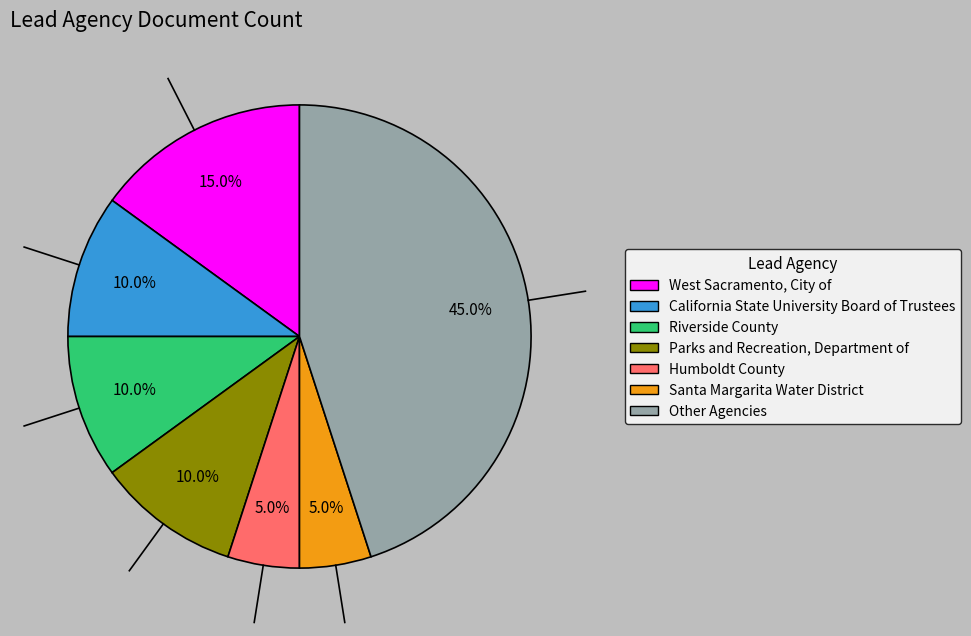

Is there a majority slice in this chart?

No